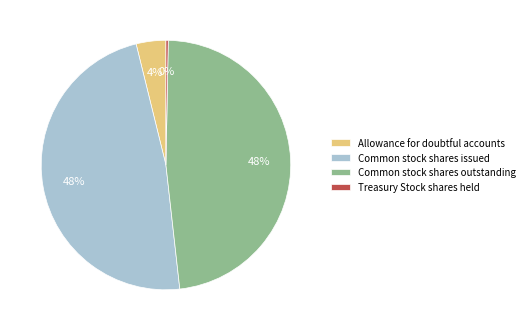

Approximately how many times larger is the value at Allowance for doubtful accounts compared to Common stock shares outstanding?

0.1